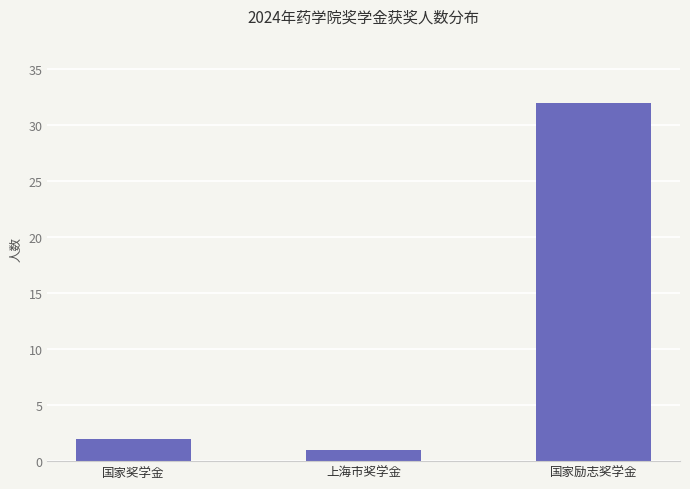

Reading right to left, list all the values displayed in this chart.

32	1	2